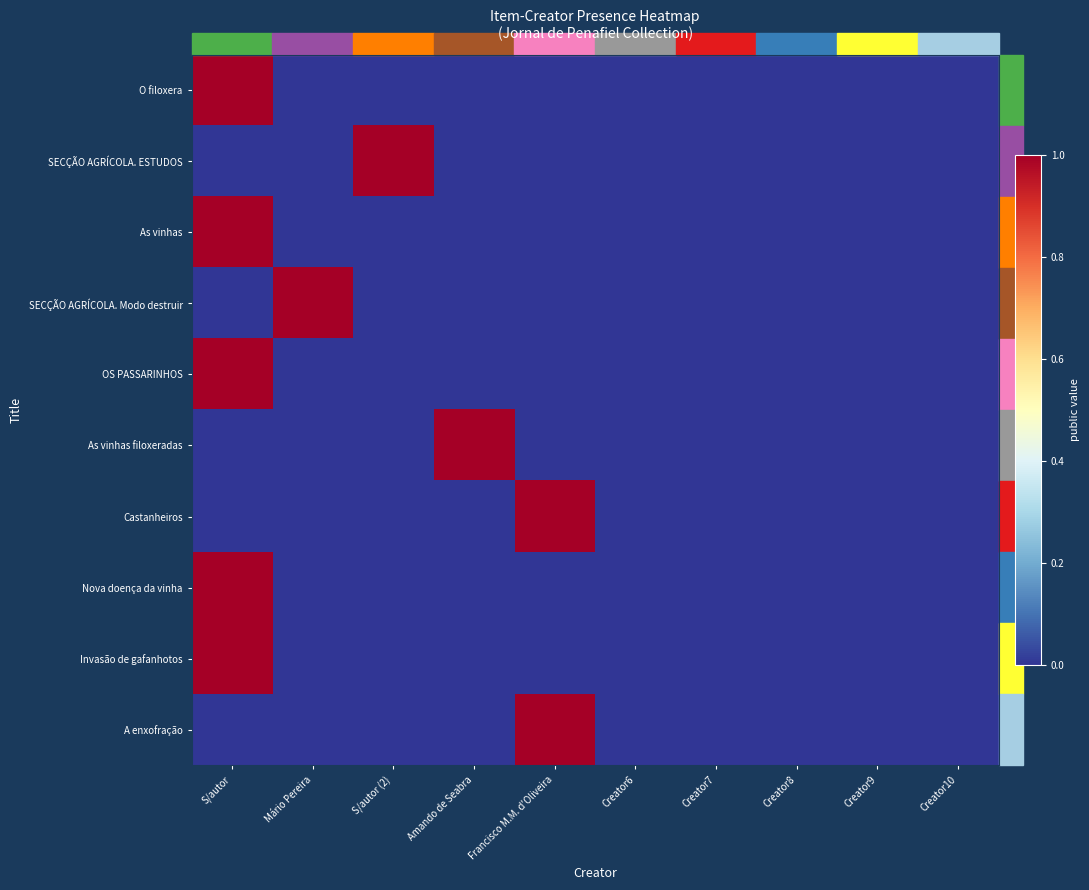

Which series has the widest spread of values?

O filoxera